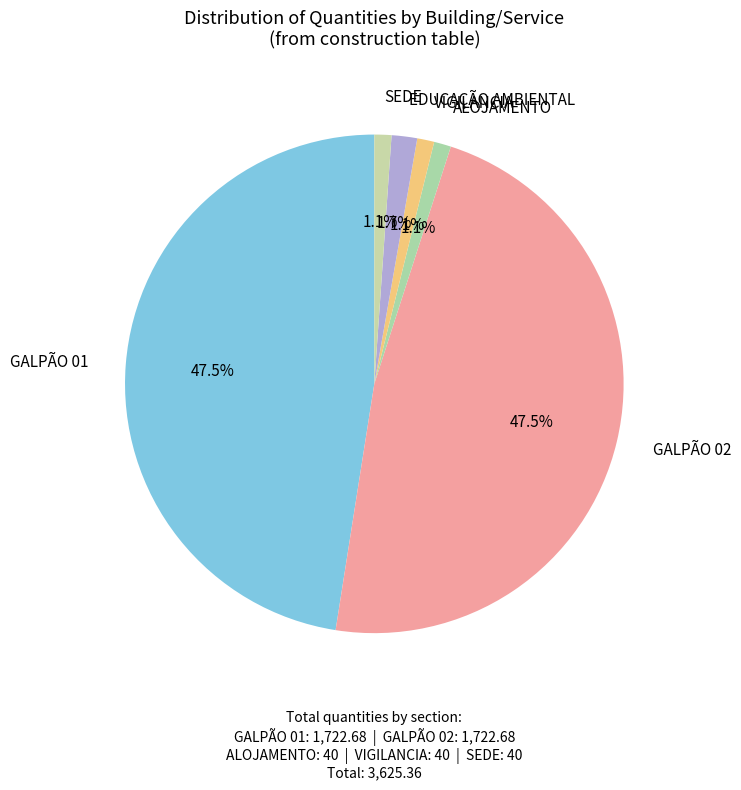

How many segments does this pie chart have?

6